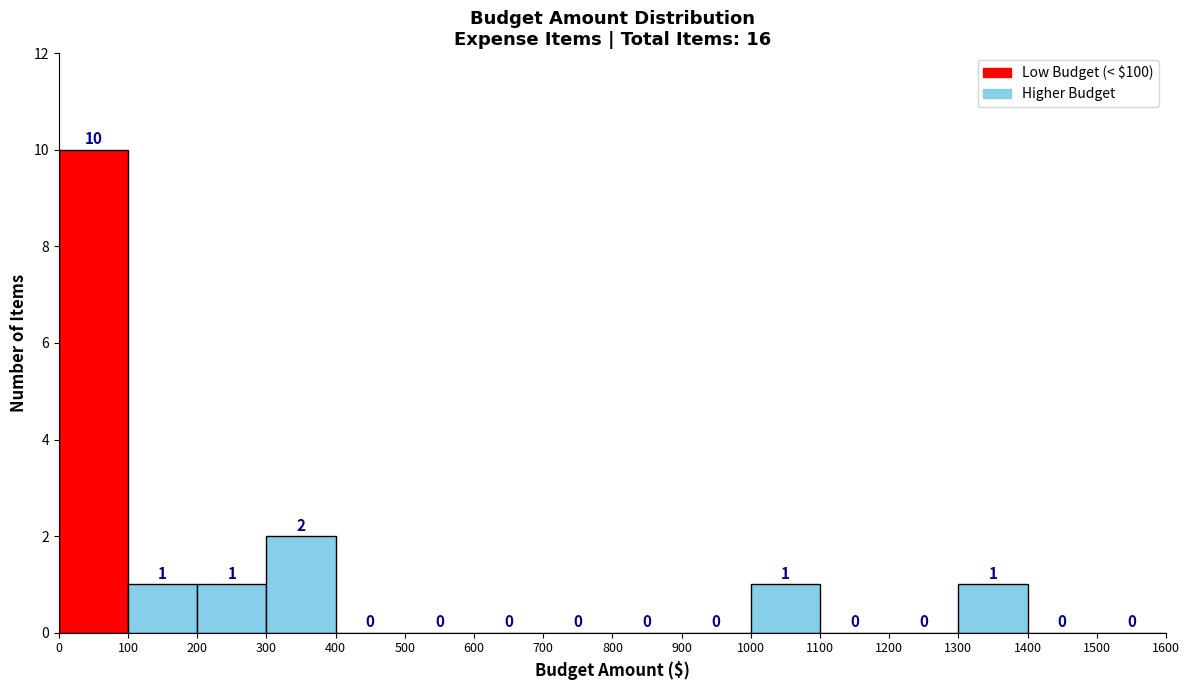

How tall is the bar that spans 300 to 400 on the x-axis?

2